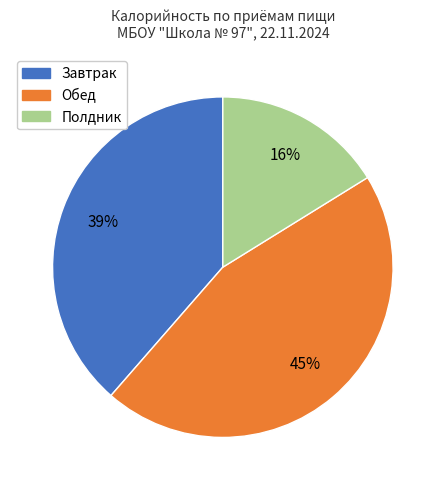

To the nearest percent, what is the average slice percentage?

33%